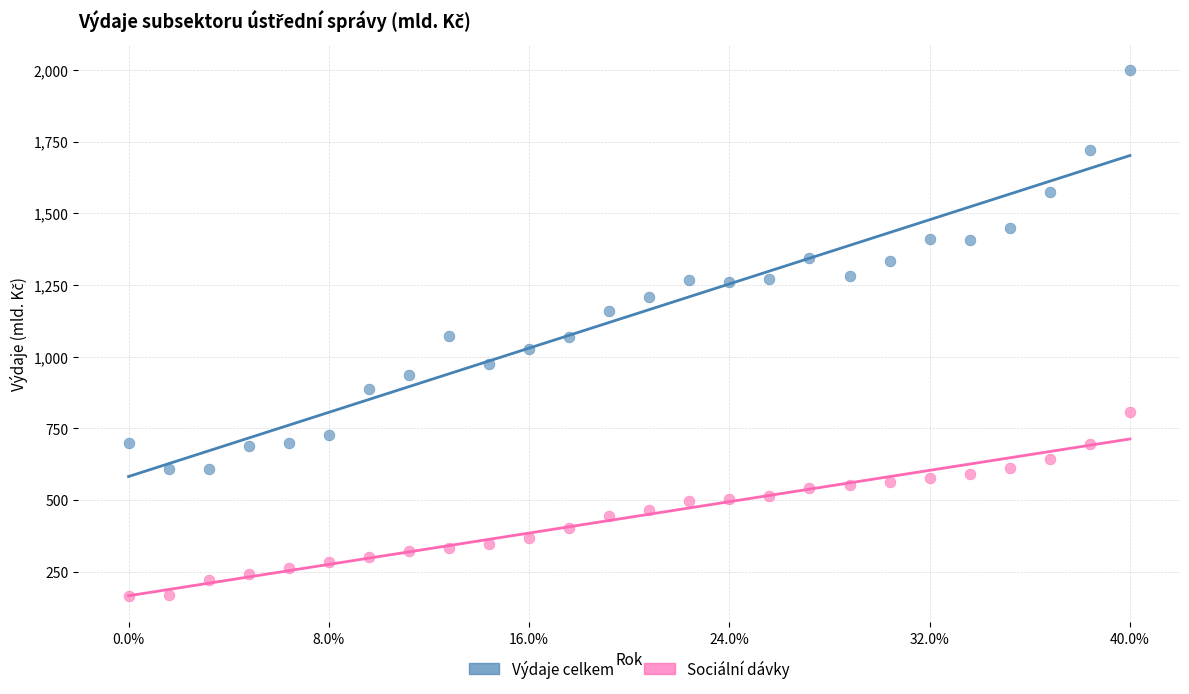

Across all data points, what is the range of Y values (max minus min)?

1832.3